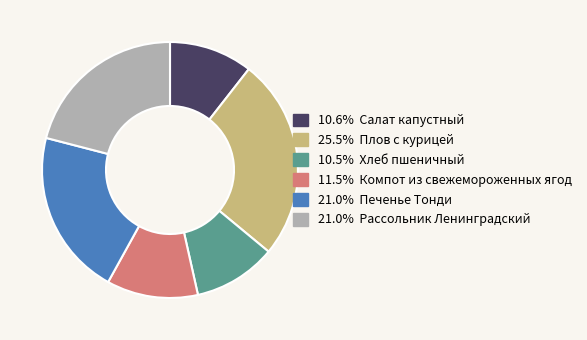

Is there a majority slice in this chart?

No